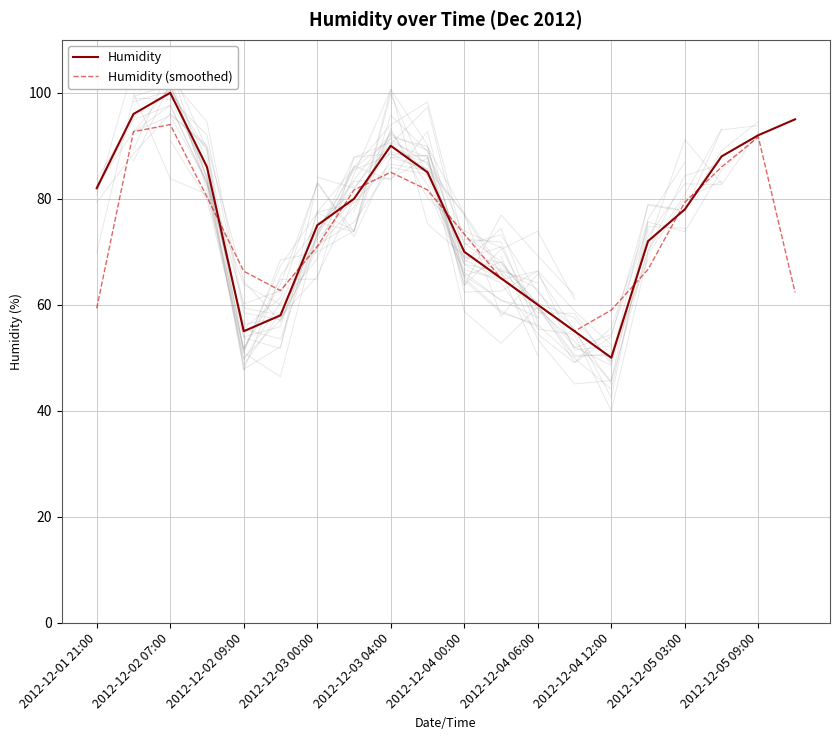

What is the minimum value for Humidity?

50.0